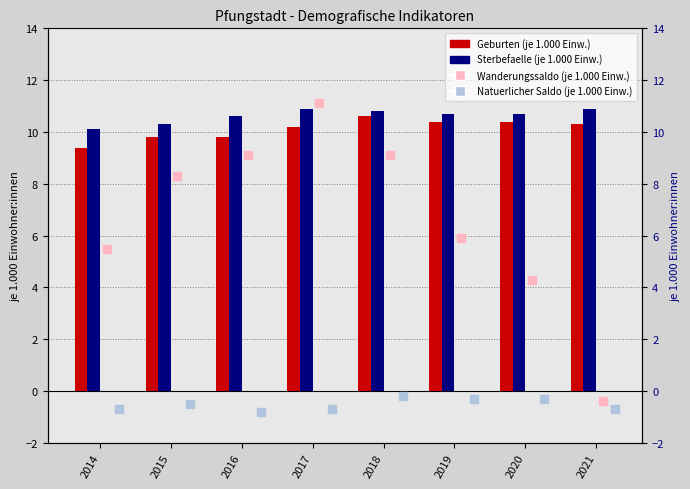

What is the total value across all series at 2019?

26.7